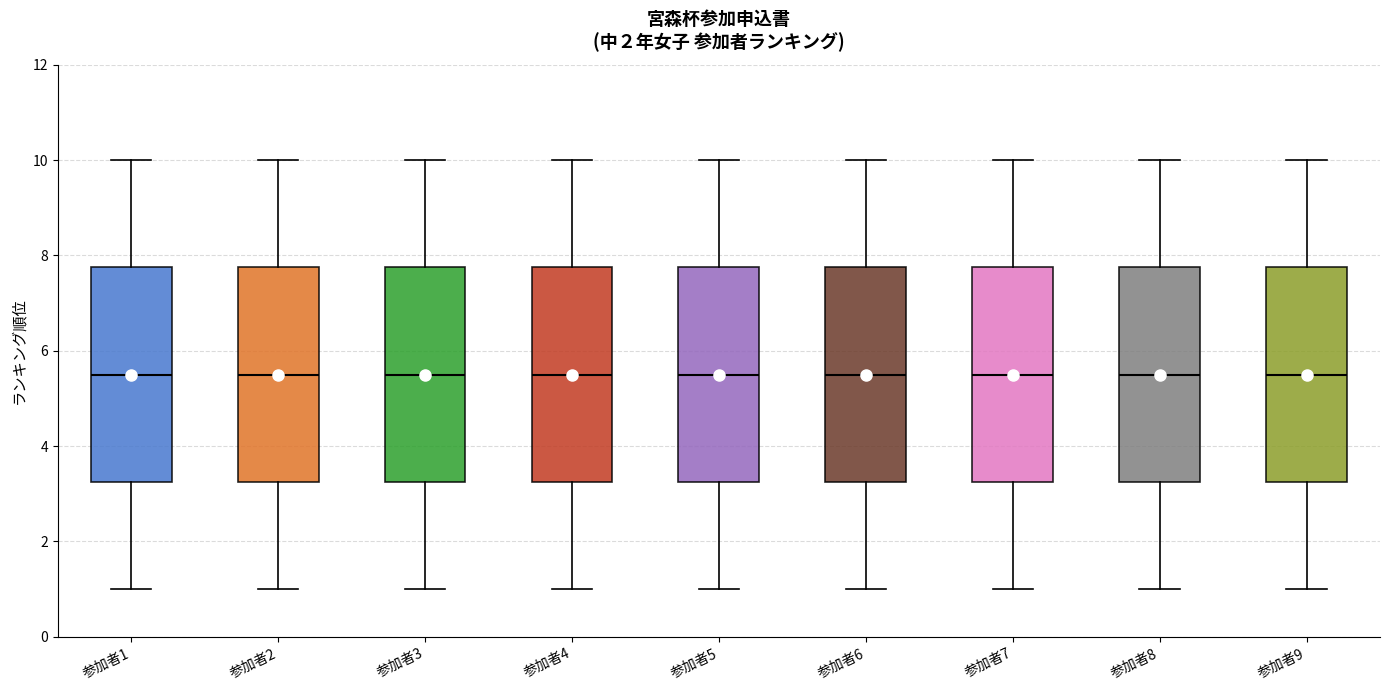

Reading left to right, transcribe this box plot: for each box, give where its median line is, the range the box spans, and where its two whiskers end, as read against the y-axis. The values are not printed on the chart, so give them approximately, as read against the axis.

参加者1: median 5.6, box 3.2 to 7.8, whiskers 1.0 to 10.0
参加者2: median 5.6, box 3.2 to 7.8, whiskers 1.0 to 10.0
参加者3: median 5.6, box 3.2 to 7.8, whiskers 1.0 to 10.0
参加者4: median 5.6, box 3.2 to 7.8, whiskers 1.0 to 10.0
参加者5: median 5.6, box 3.2 to 7.8, whiskers 1.0 to 10.0
参加者6: median 5.6, box 3.2 to 7.8, whiskers 1.0 to 10.0
参加者7: median 5.6, box 3.2 to 7.8, whiskers 1.0 to 10.0
参加者8: median 5.6, box 3.2 to 7.8, whiskers 1.0 to 10.0
参加者9: median 5.6, box 3.2 to 7.8, whiskers 1.0 to 10.0